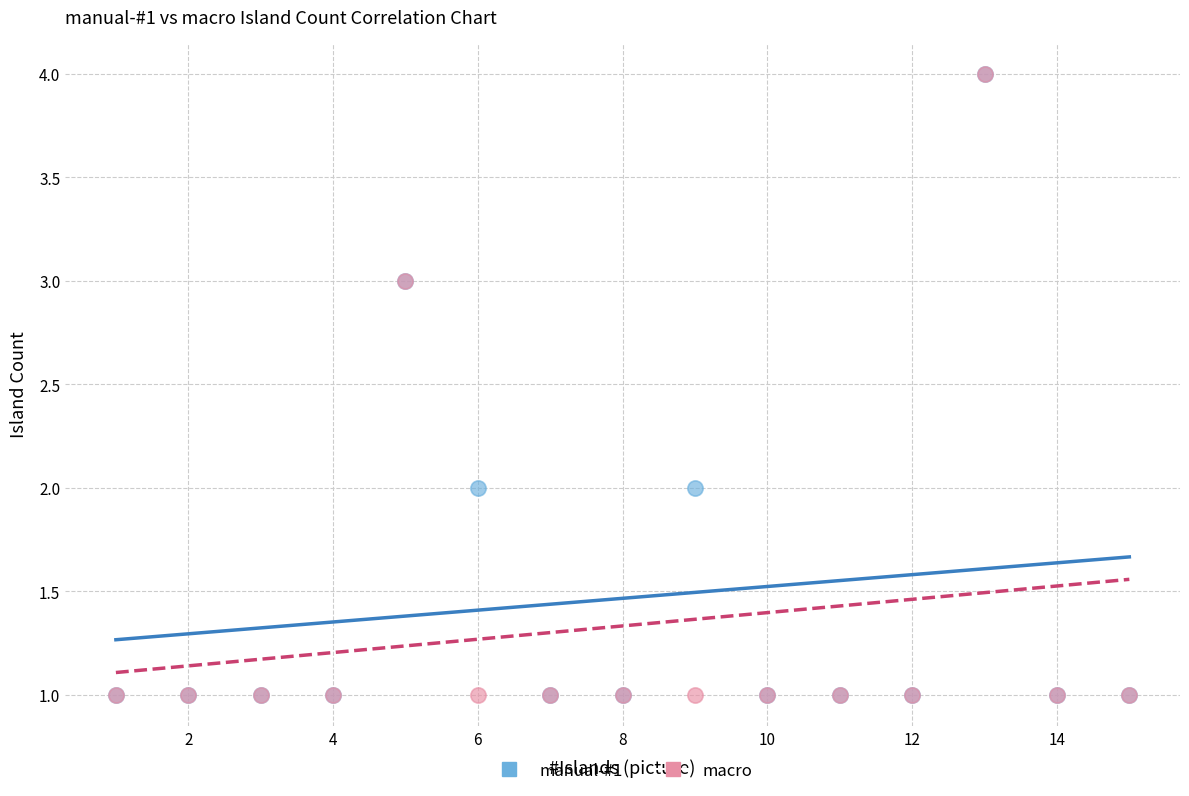

What are all the series names shown in the legend?

manual-#1, macro